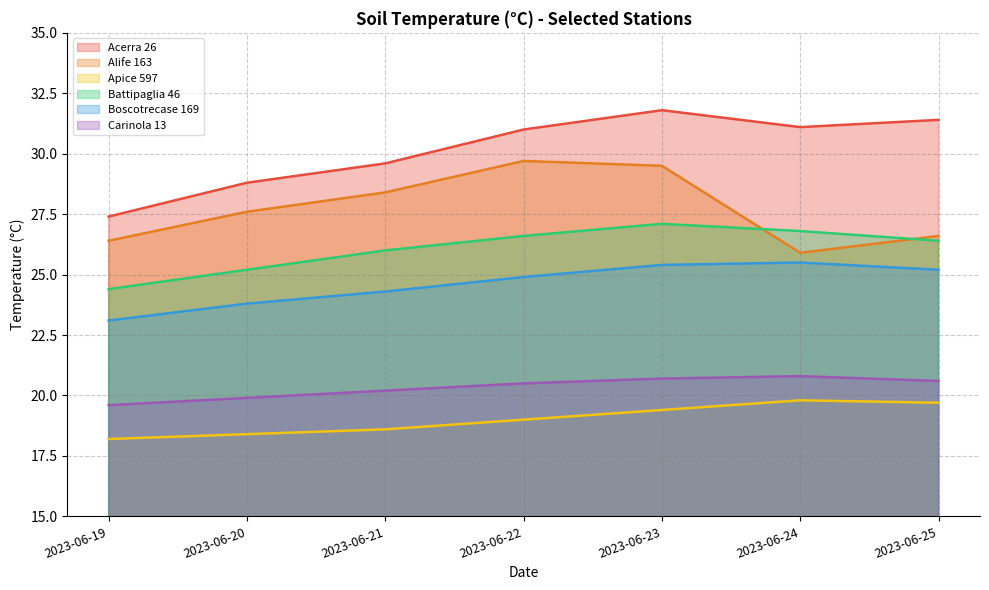

Rank the categories by Carinola 13 value from highest to lowest.

2023-06-24, 2023-06-23, 2023-06-25, 2023-06-22, 2023-06-21, 2023-06-20, 2023-06-19